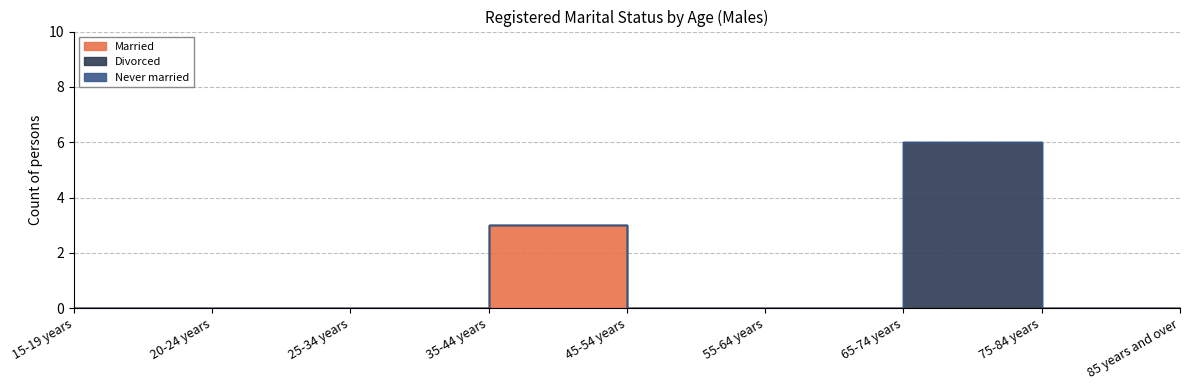

Rank the series by their maximum value, from highest to lowest.

Divorced, Married, Never married